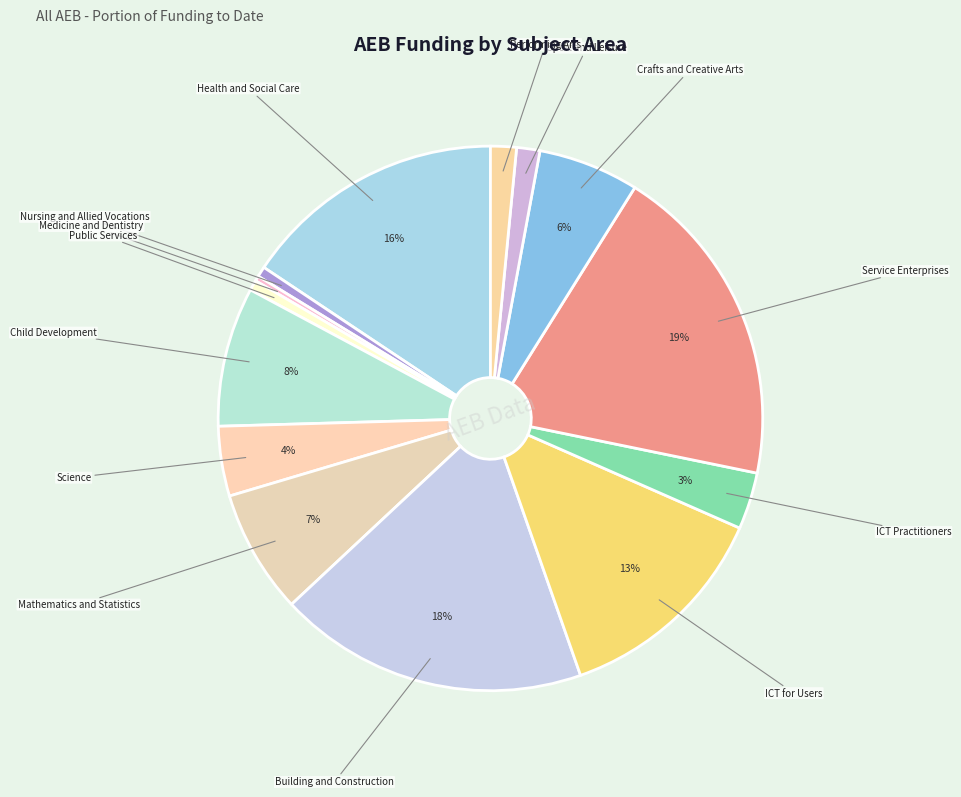

Does any single category account for the majority?

No